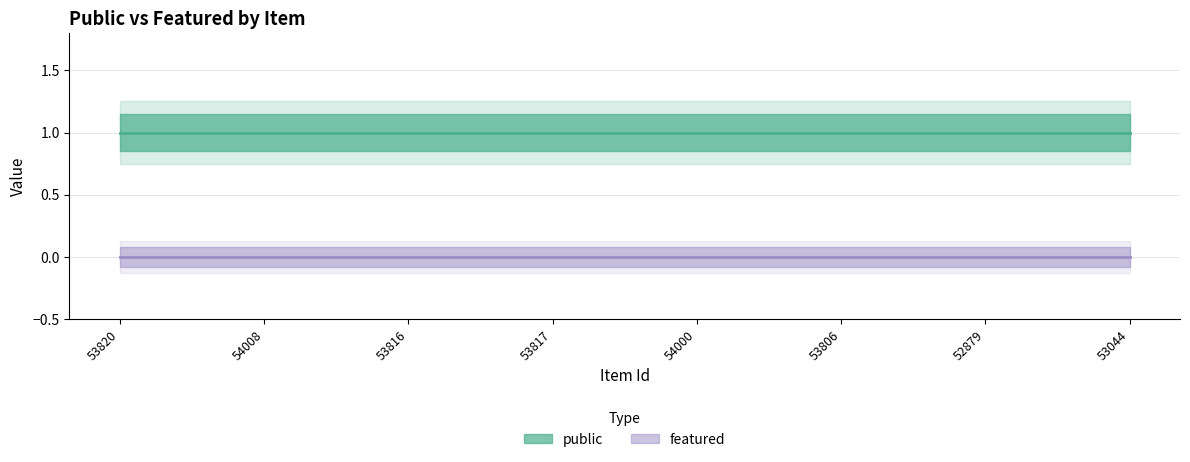

Reading right to left, transcribe all the data shown in this chart.

public: 53044=1	52879=1	53806=1	54000=1	53817=1	53816=1	54008=1	53820=1
featured: 53044=0	52879=0	53806=0	54000=0	53817=0	53816=0	54008=0	53820=0